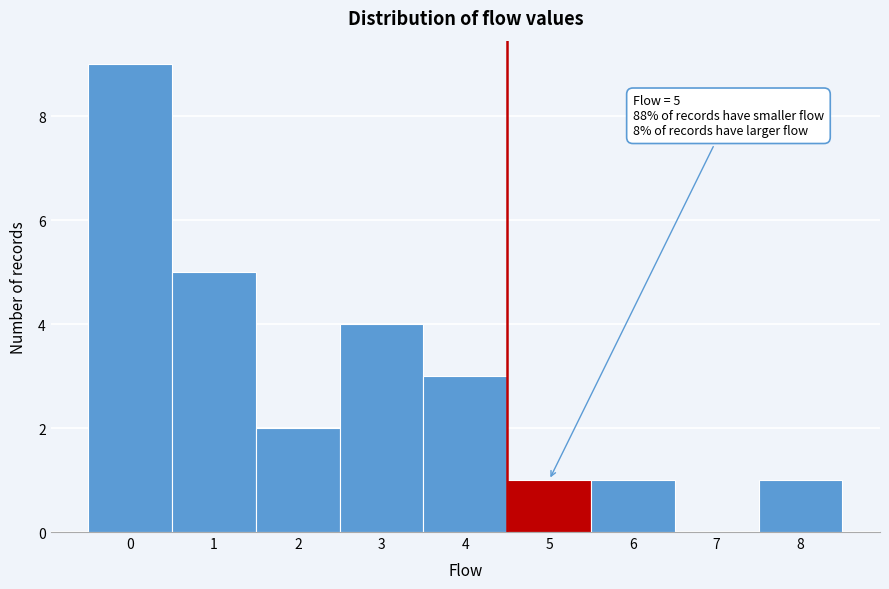

Reading left to right, list all the values displayed in this chart.

0=9	1=5	2=2	3=4	4=3	5=1	6=1	7=0	8=1